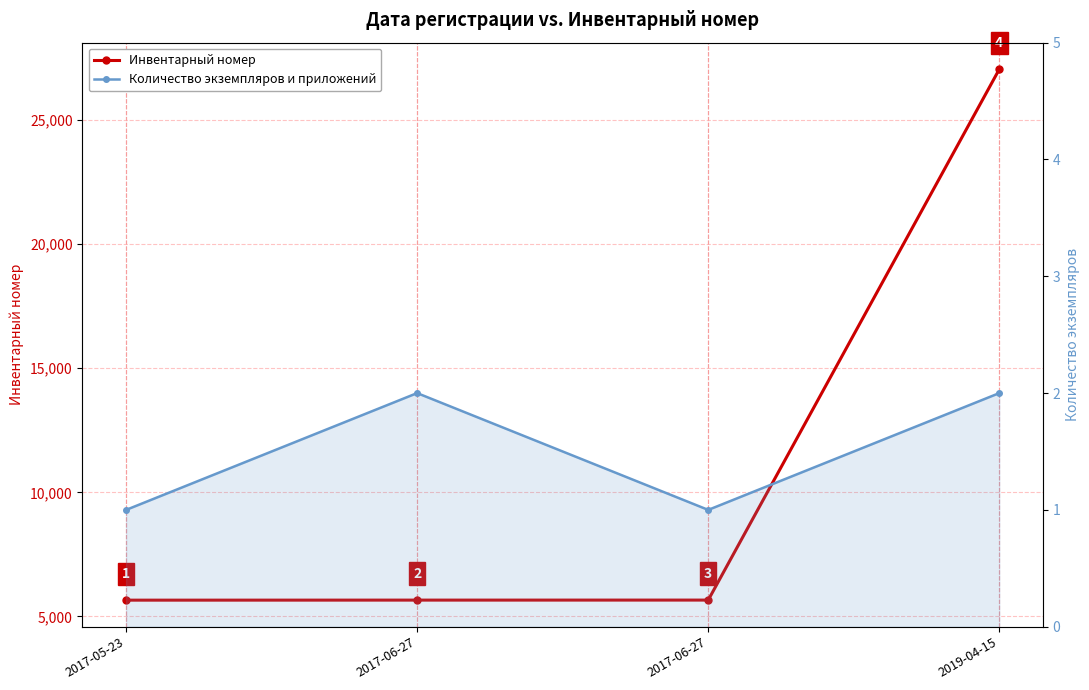

True or false: Инвентарный номер and Количество экземпляров и приложений intersect in this chart.

False